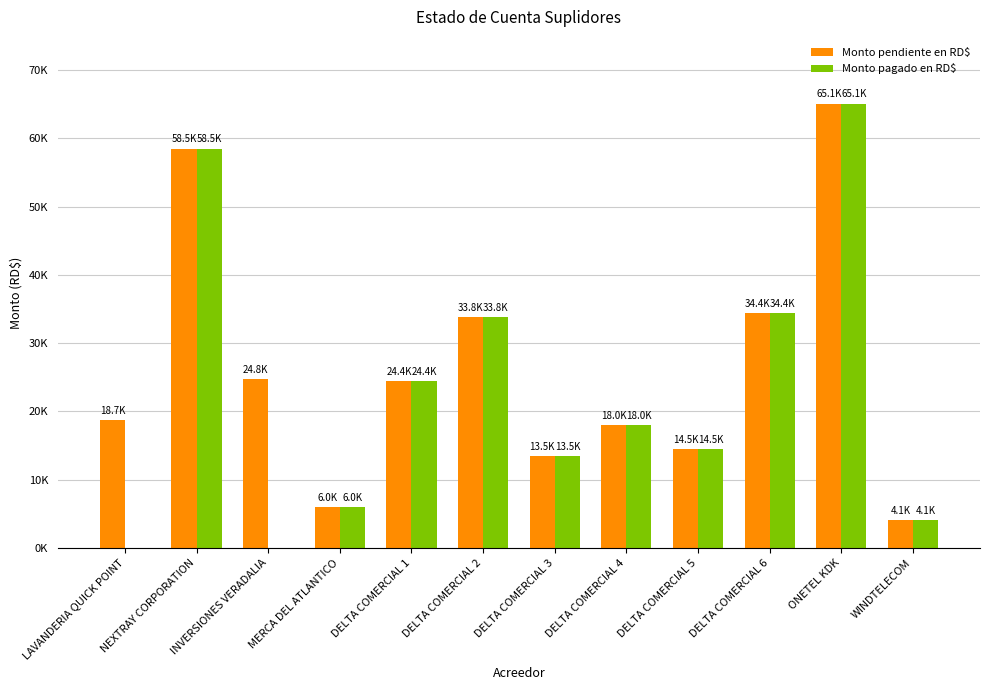

At which label does Monto pendiente en RD$ reach its peak?

ONETEL KDK